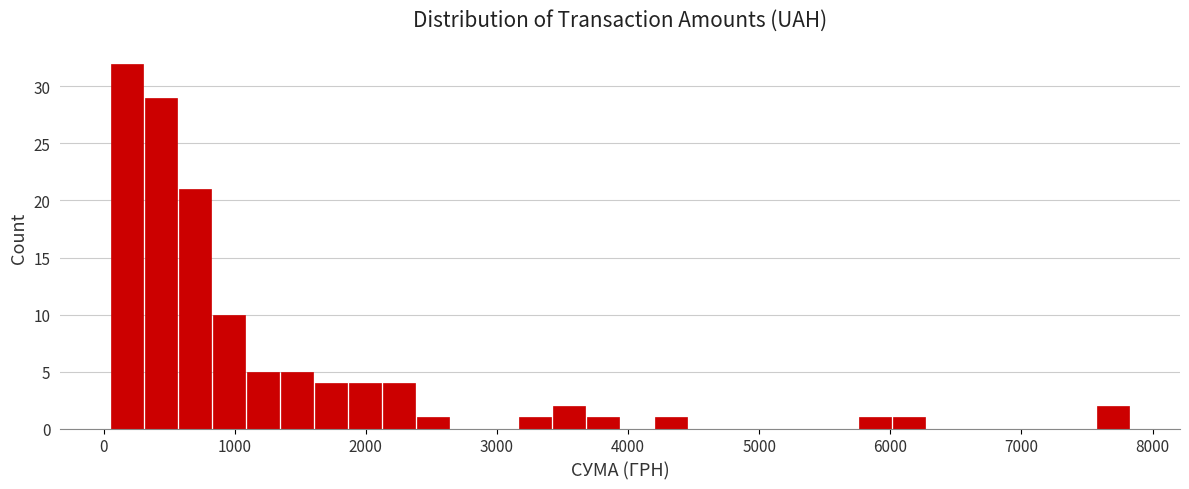

Read against the x-axis, roughly where is the centre of the tallest bar?

200